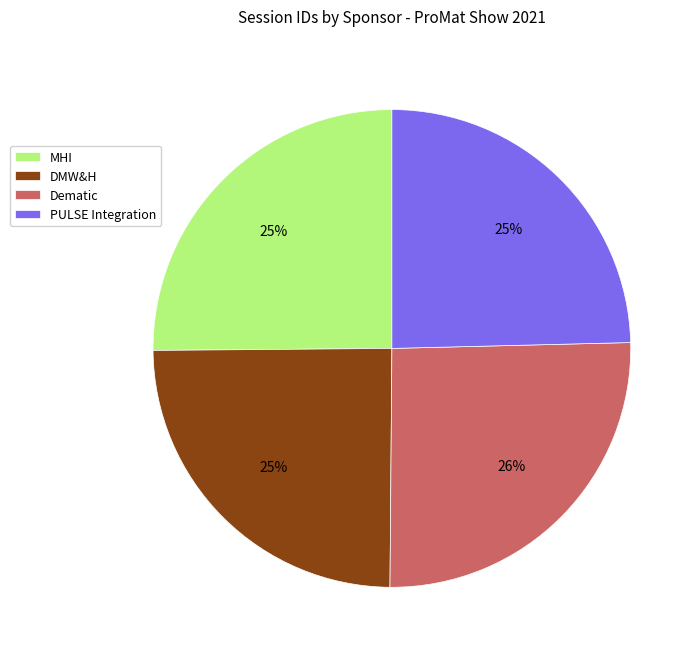

Is Dematic the majority of the pie?

No